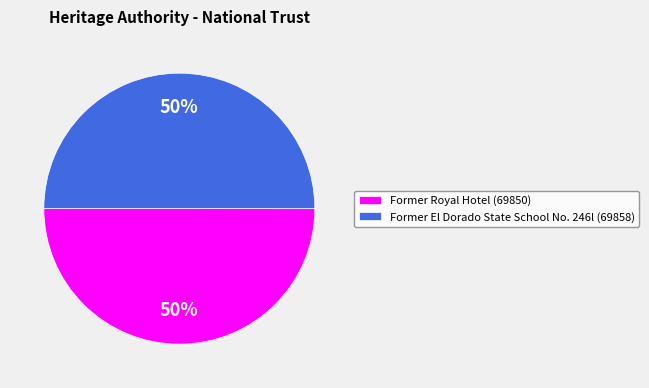

To the nearest percent, what is the average slice percentage?

50%